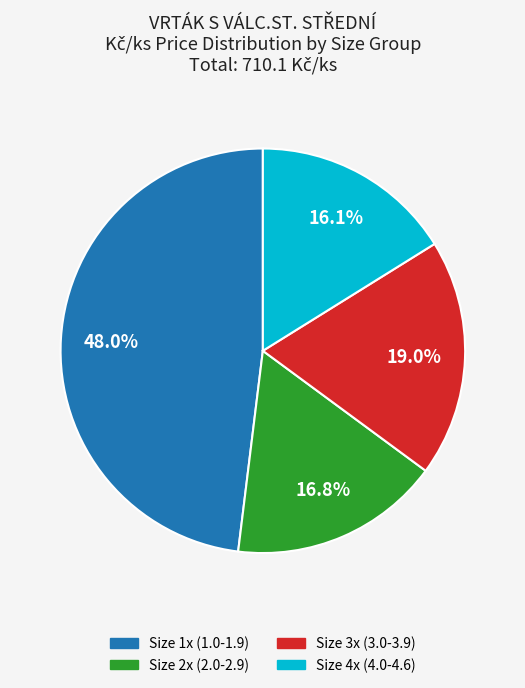

Is there any slice that represents more than half of the pie?

No